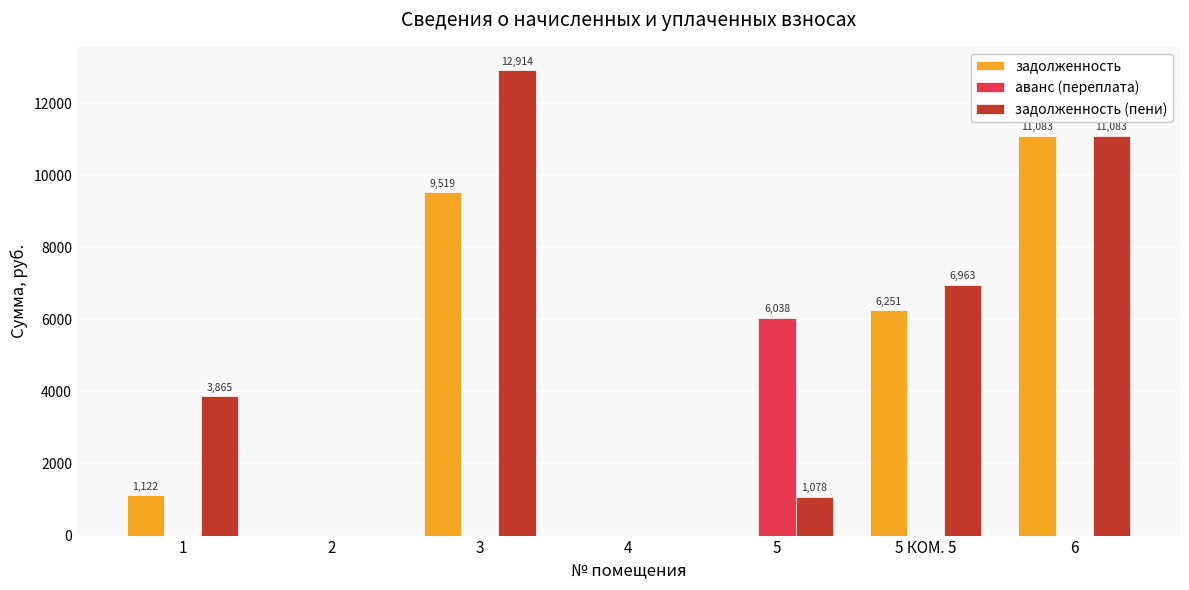

The value of аванс (переплата) at 1 is 0.0. True or false?

True